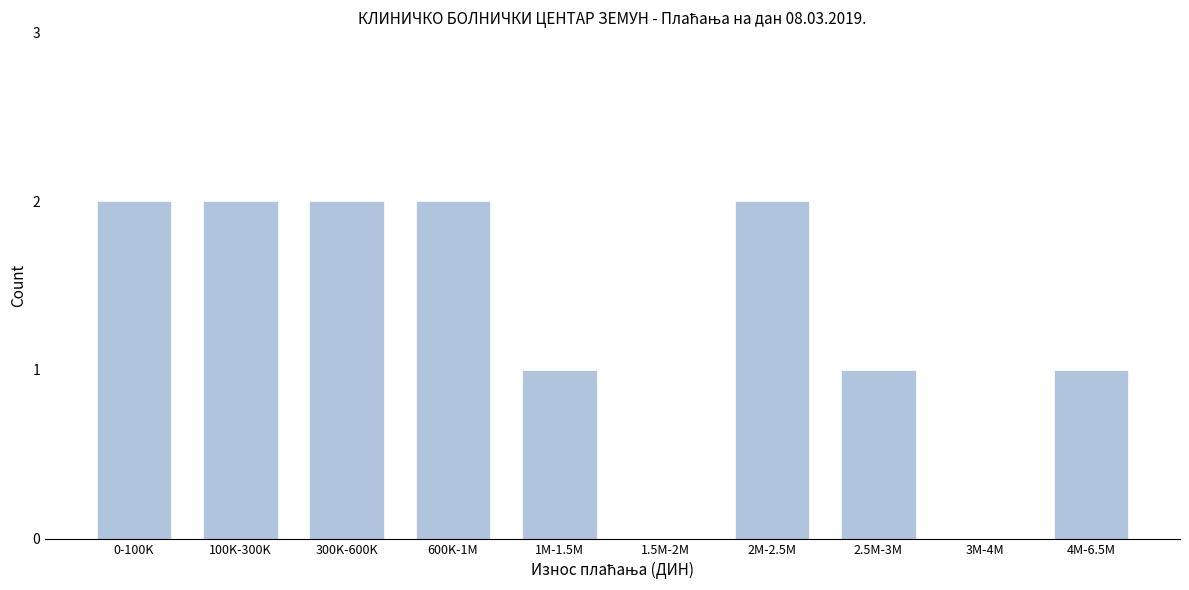

Reading left to right, list all the values displayed in this chart.

0-100K=2	100K-300K=2	300K-600K=2	600K-1M=2	1M-1.5M=1	1.5M-2M=0	2M-2.5M=2	2.5M-3M=1	3M-4M=0	4M-6.5M=1